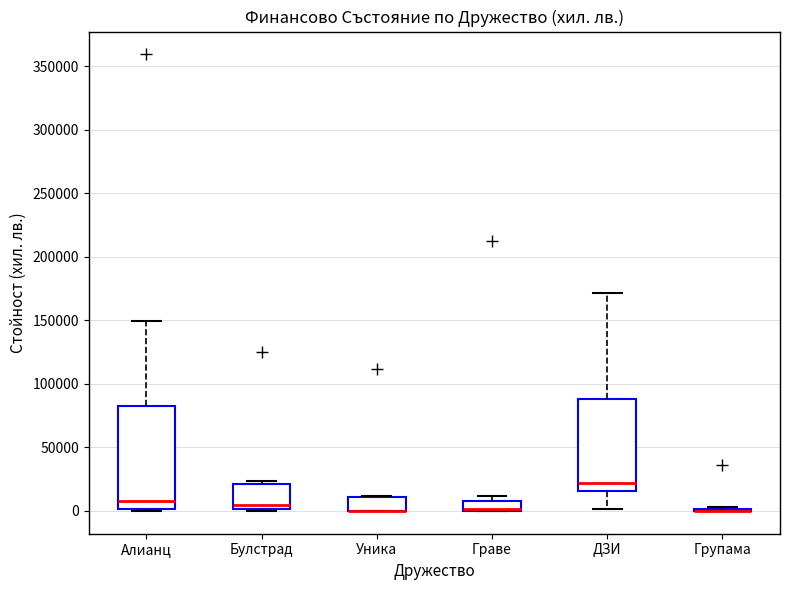

Comparing the boxes themselves (not the whiskers), which one is the tallest?

Алианц